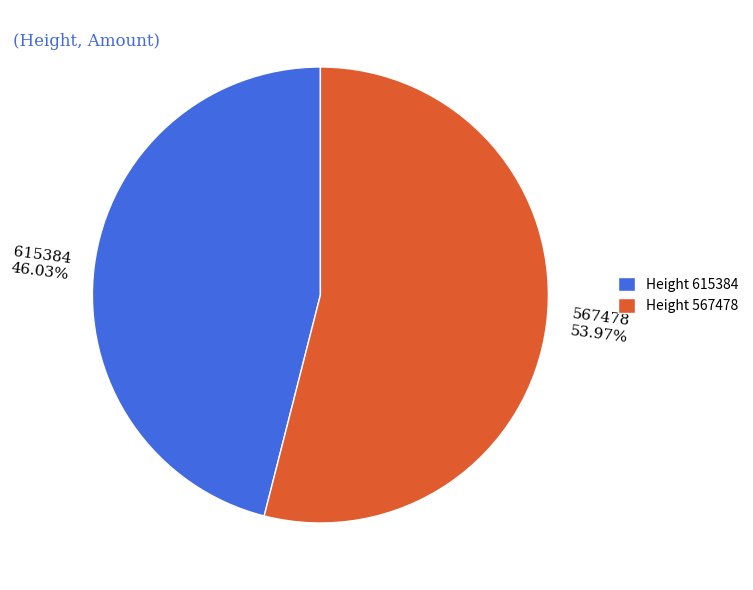

Is 615384 the majority of the pie?

No